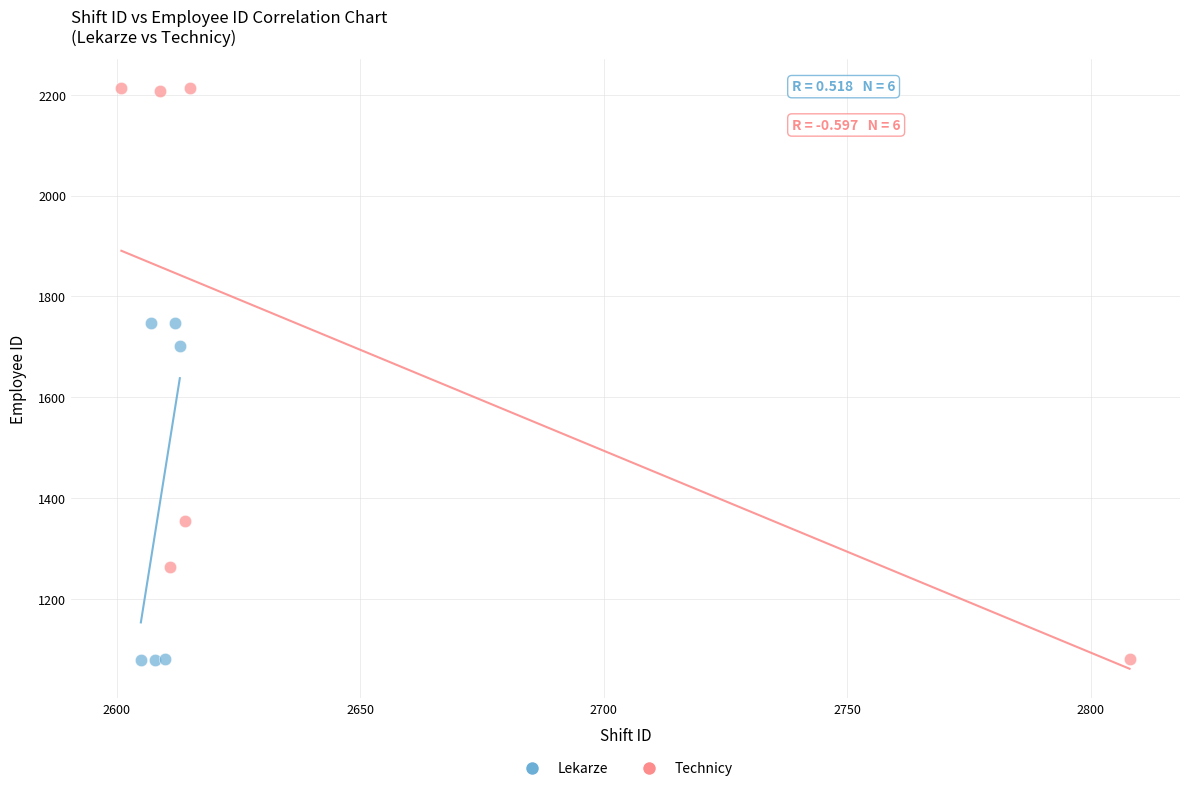

Which series has the widest spread of Y values?

Technicy